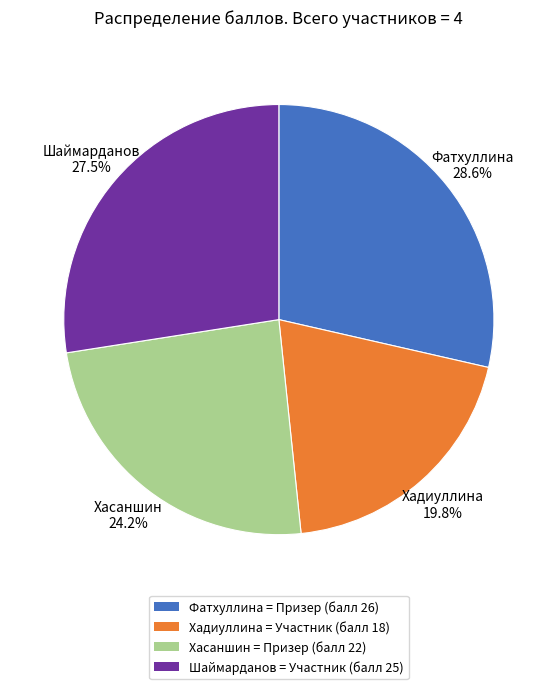

How many segments does this pie chart have?

4